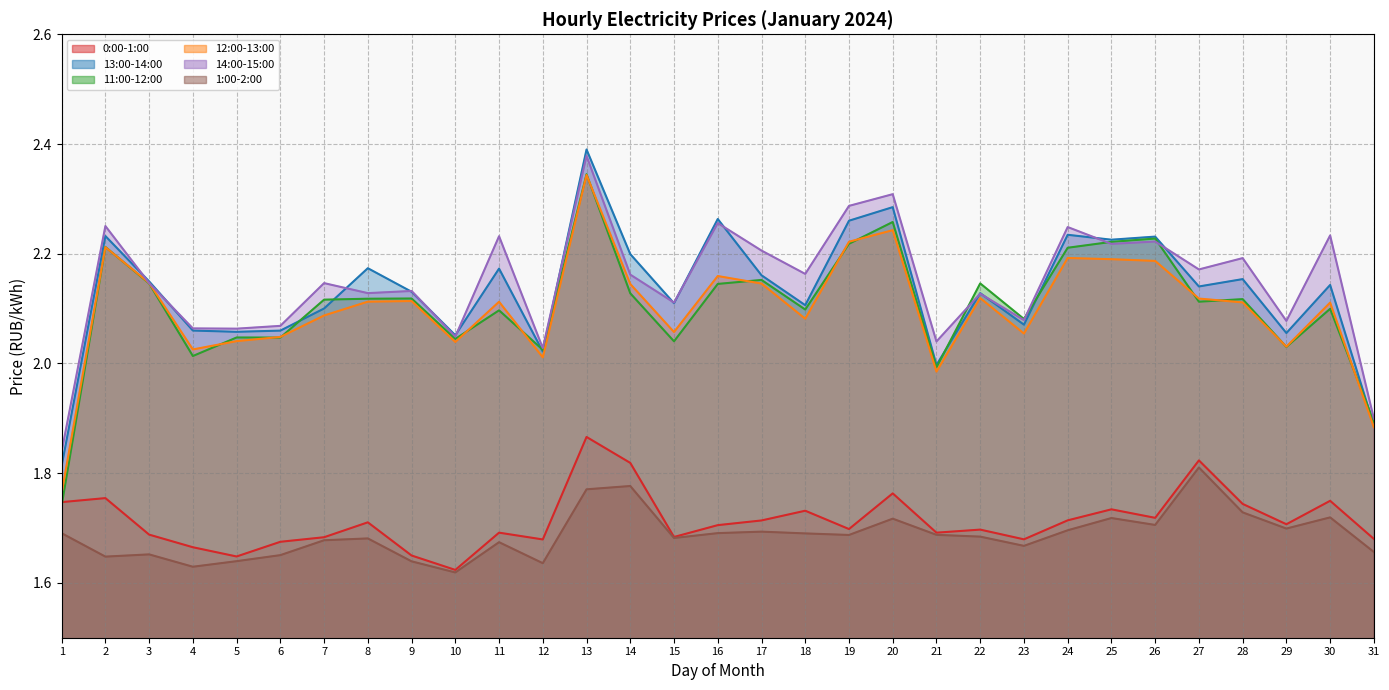

How many interior local valleys does the 13:00-14:00 series have?

10